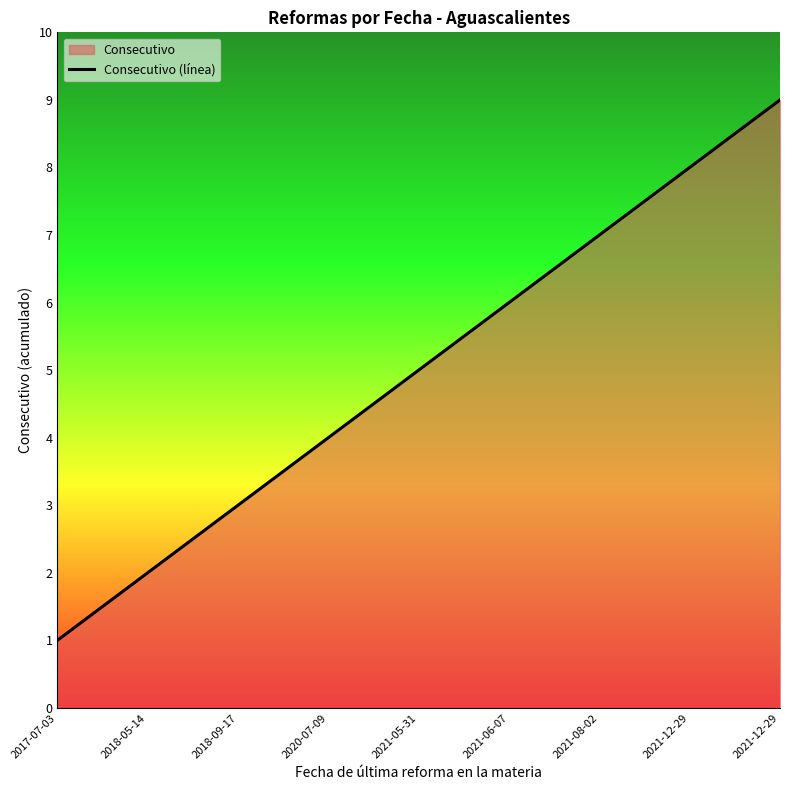

What is the sum of all values?

45